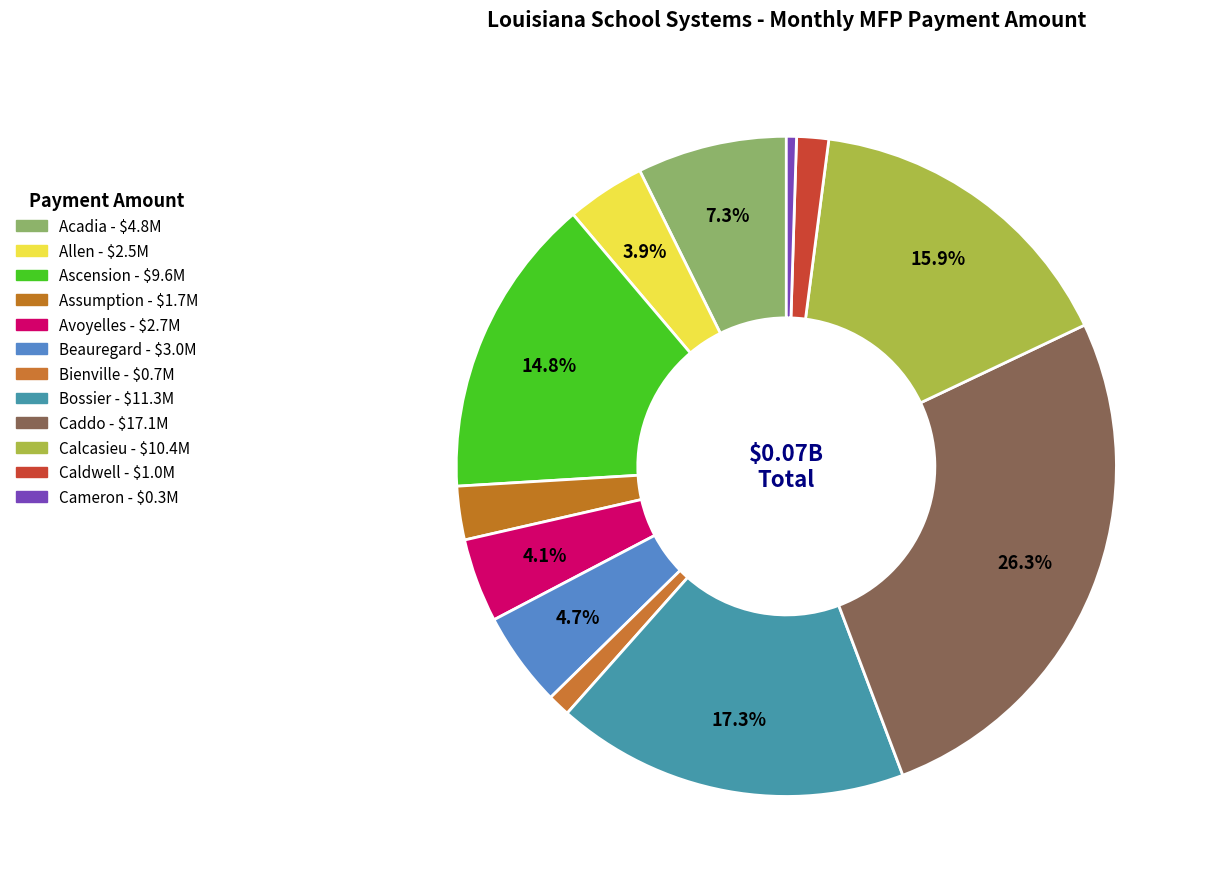

How many slices are in this pie chart?

12